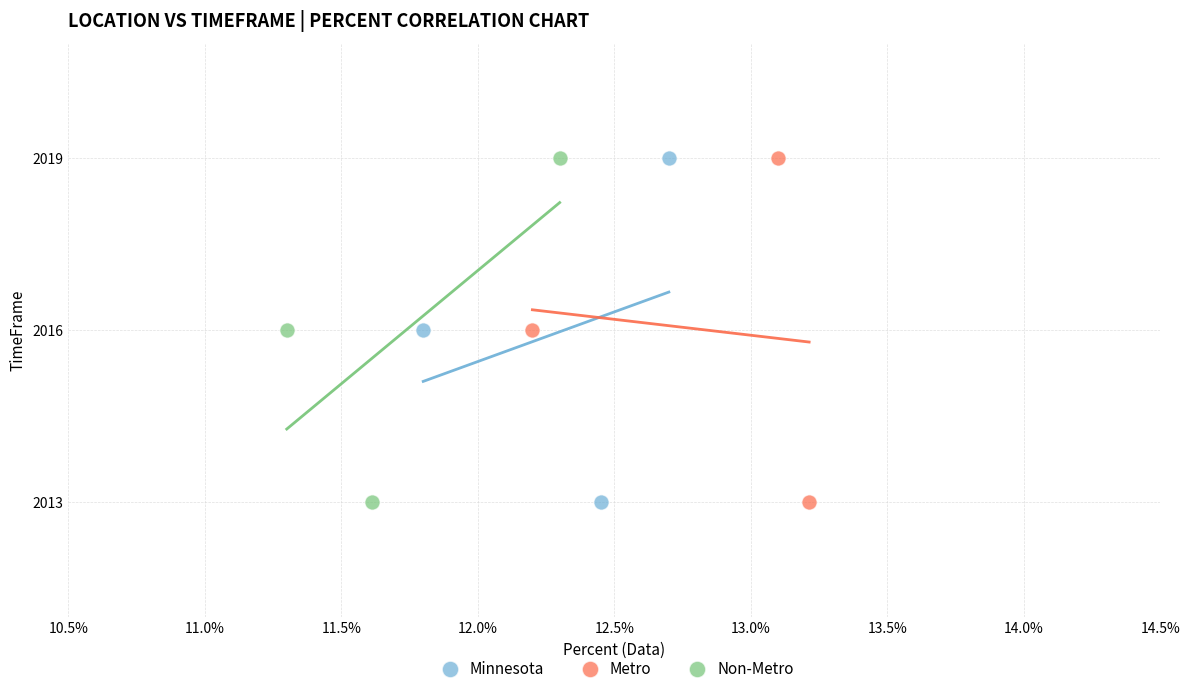

What are all the series names shown in the legend?

Minnesota, Metro, Non-Metro